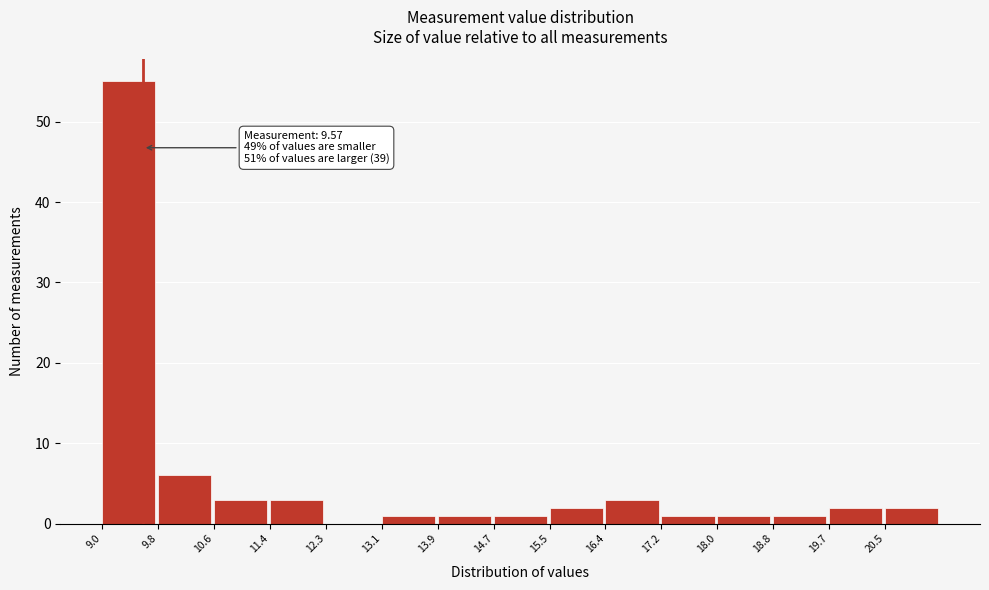

Over which range of the x-axis is the bar tallest?

9.0 to 9.8